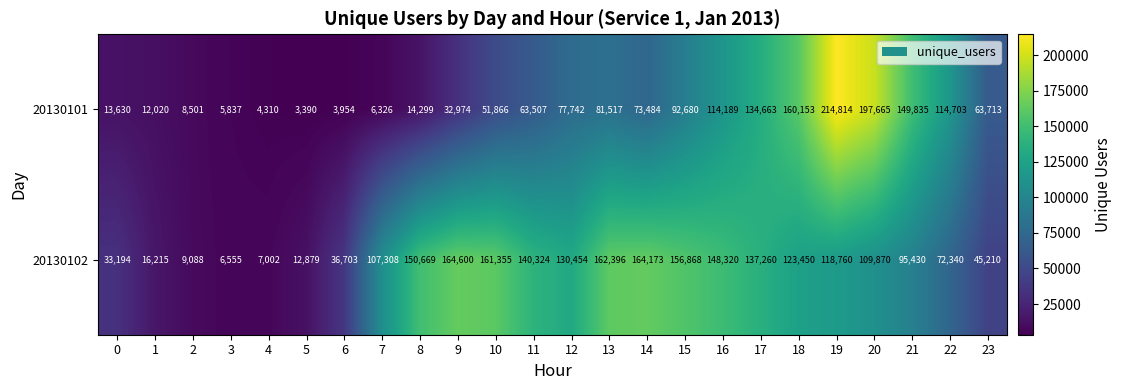

Read the 20130101 value at 16.

114189